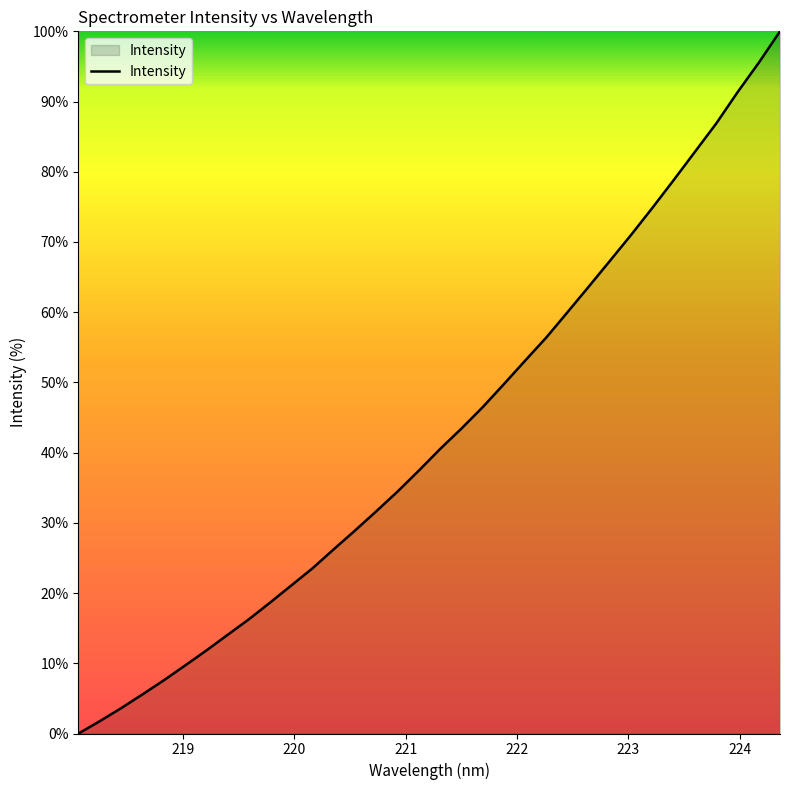

What is the maximum value shown in the chart?

100.0